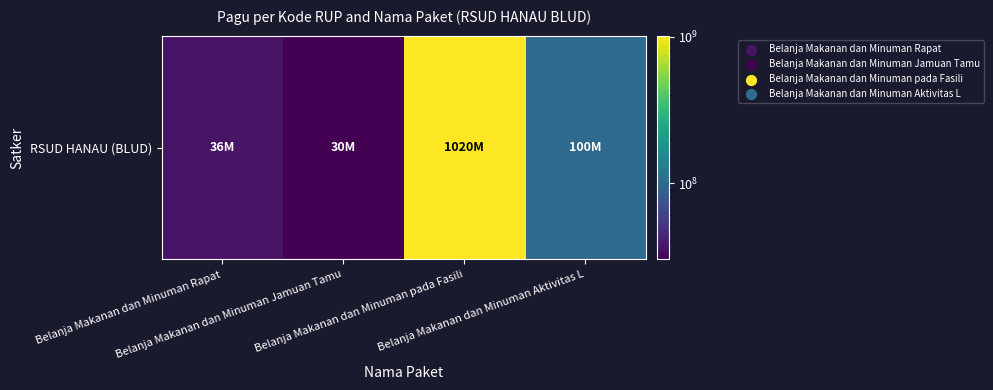

Reading right to left, list all the values displayed in this chart.

100000000	1020000000	30000000	36000000